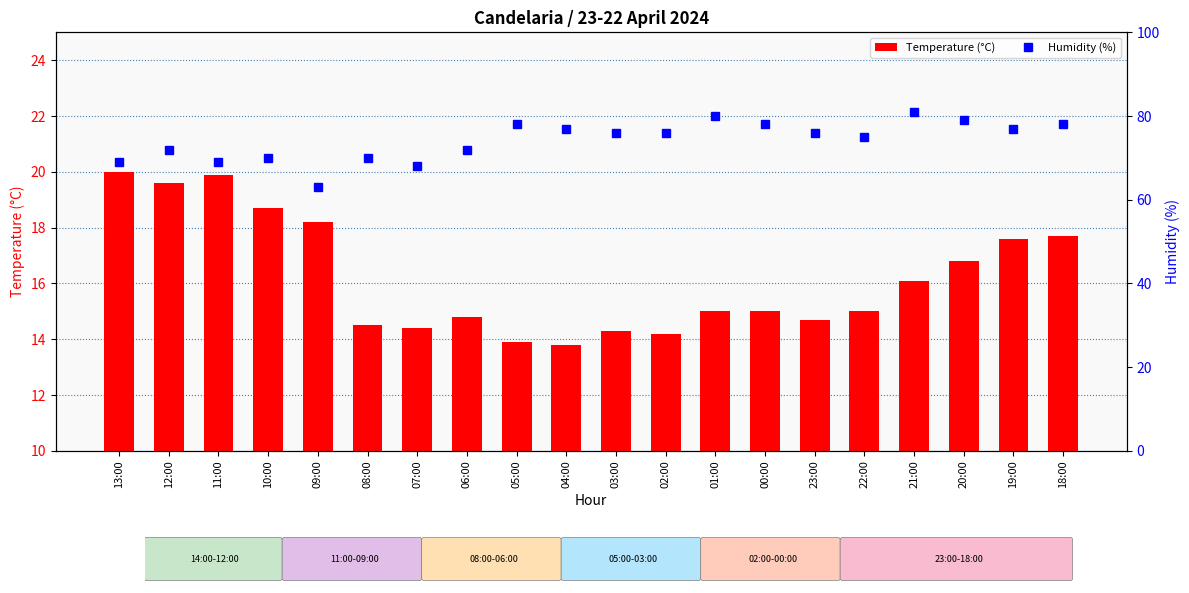

What is the value of the Humidity (%) bar at the 8th from the left?

72.0